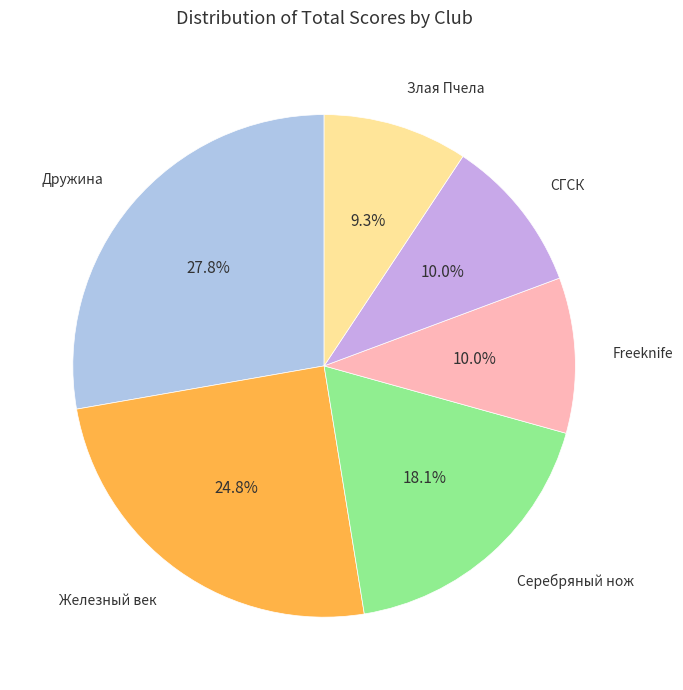

How many segments does this pie chart have?

6